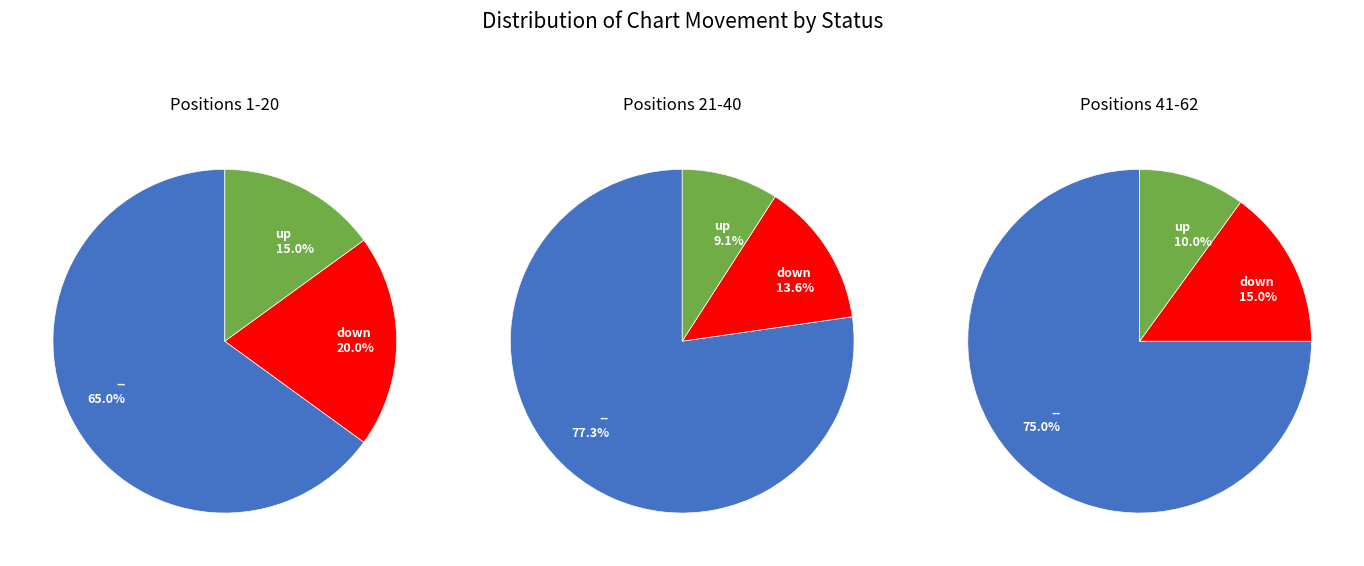

Which has a higher value, down or up?

down